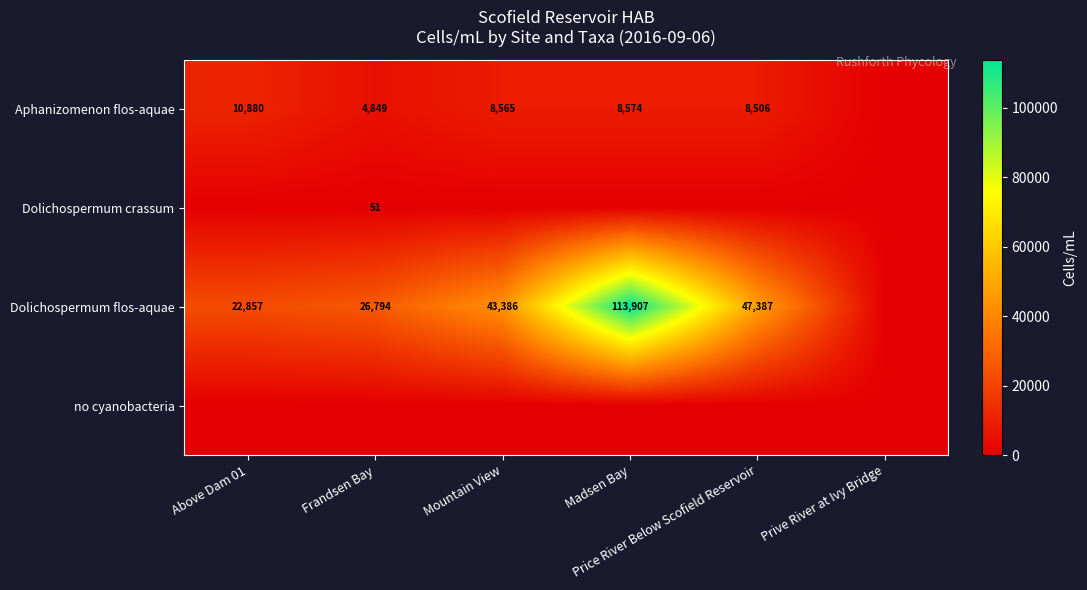

Which series has the widest spread of values?

Dolichospermum flos-aquae